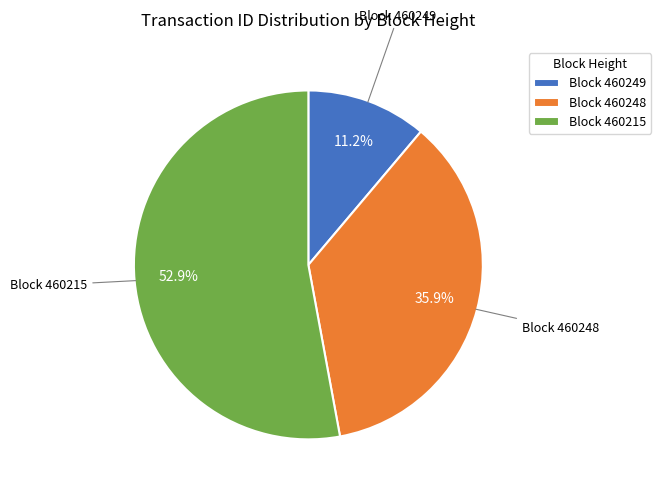

What is the smallest slice in the pie chart?

Block 460249